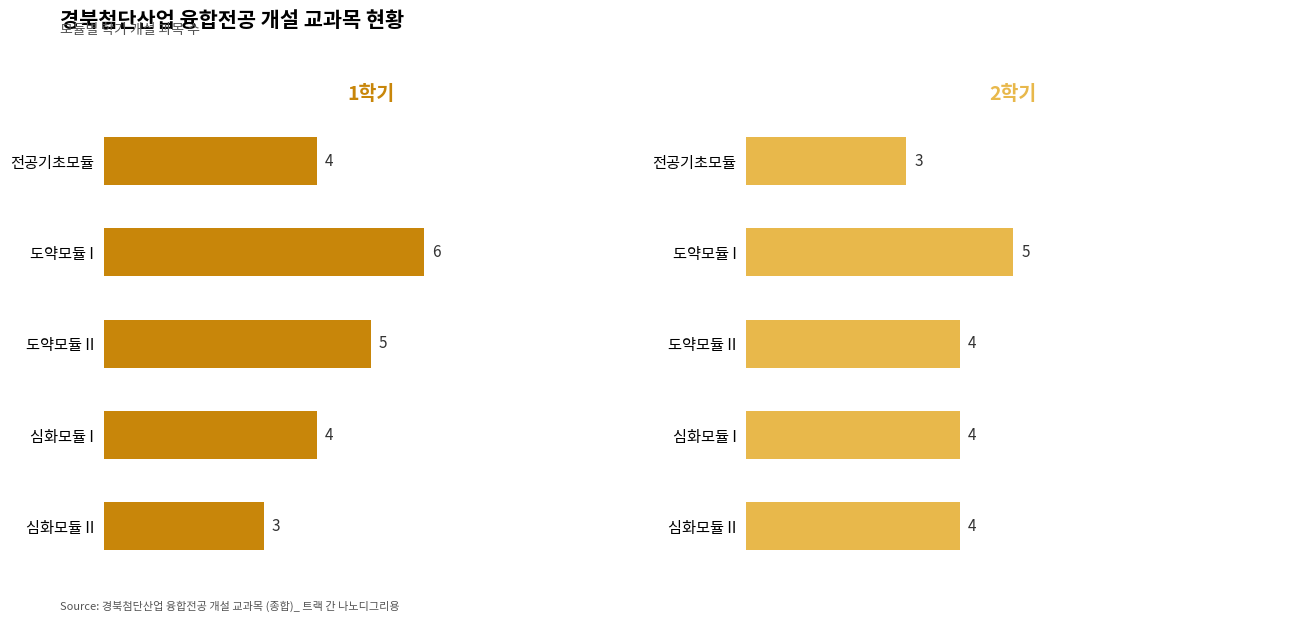

What are all the series names shown in the legend?

1학기, 2학기